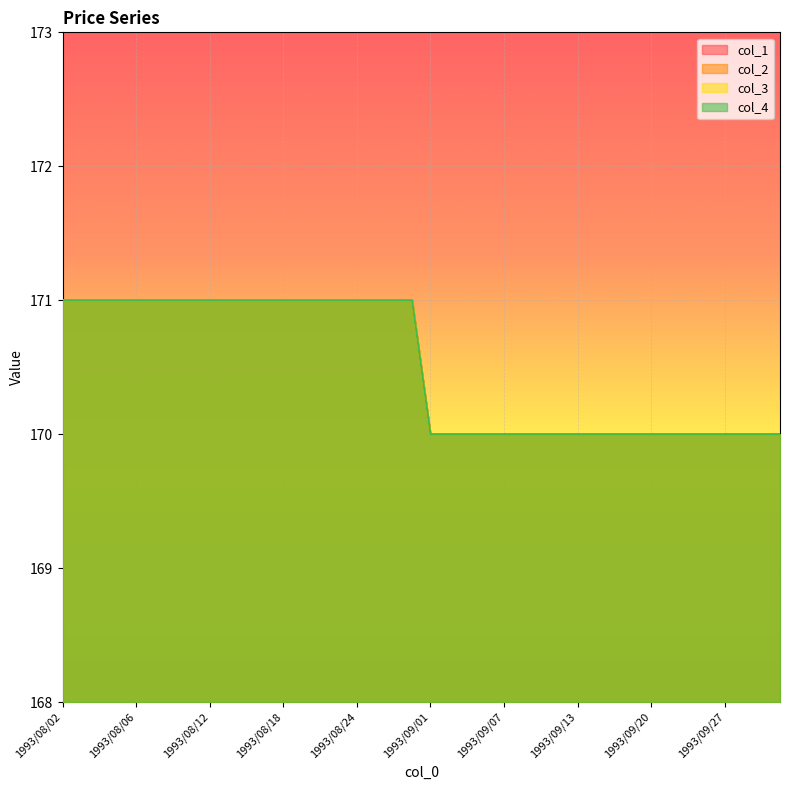

Which series has the largest total across all categories?

col_1